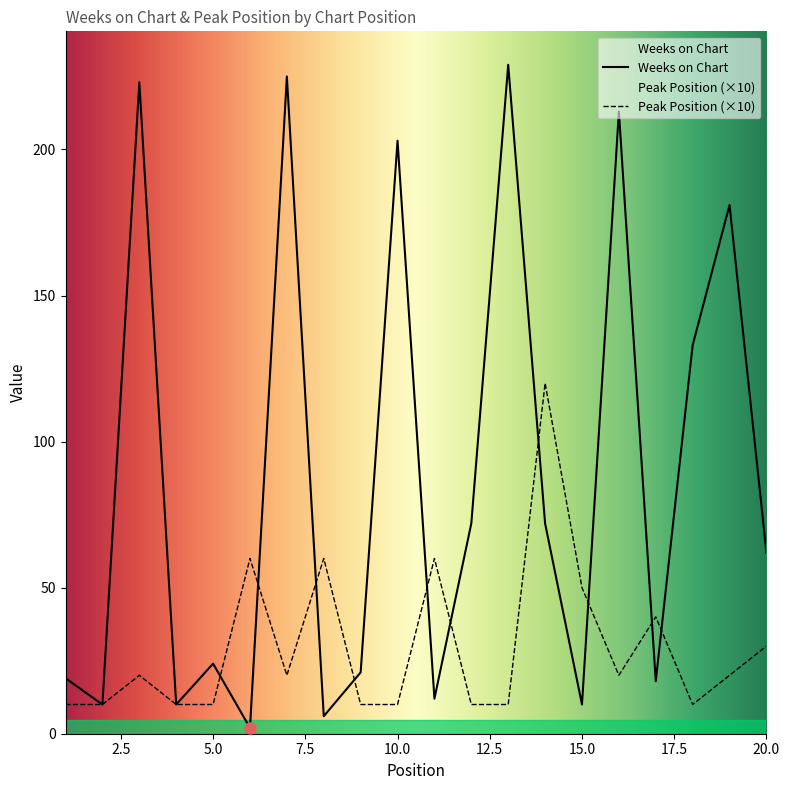

Read the Weeks on Chart value at 9, to the nearest 5.

20